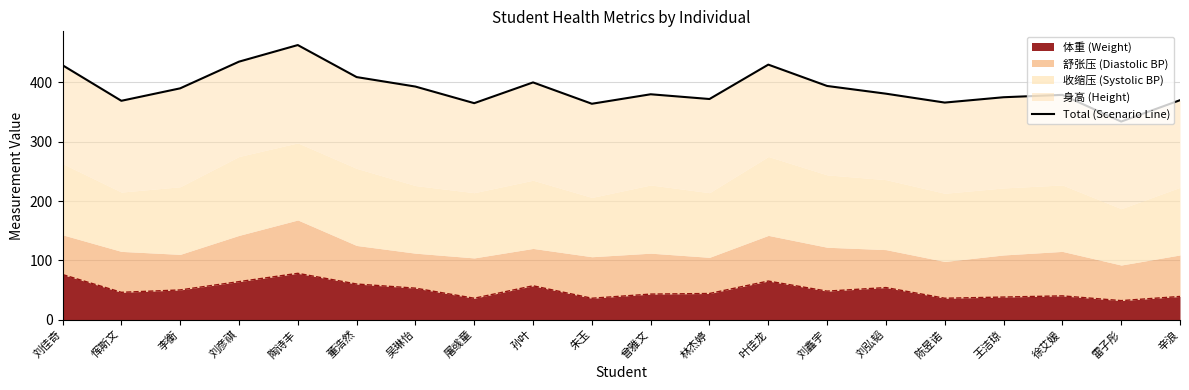

Where is the data nearest to the value 398?

孙叶